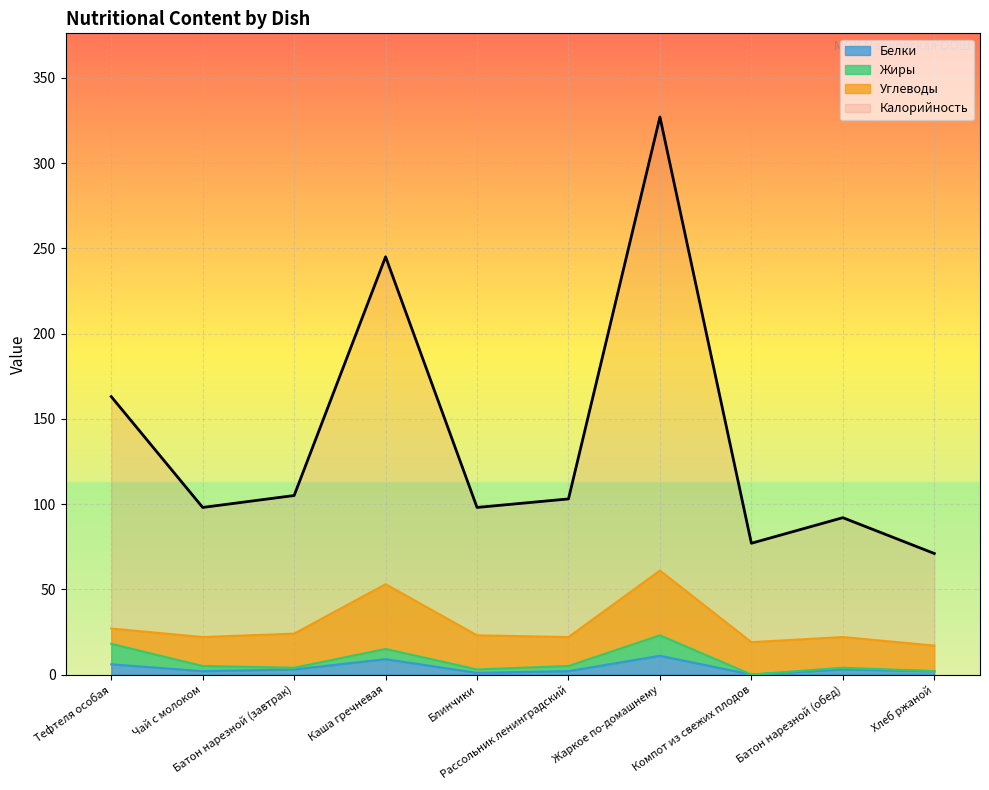

The value of Калорийность at Батон нарезной (обед) is 92. True or false?

True